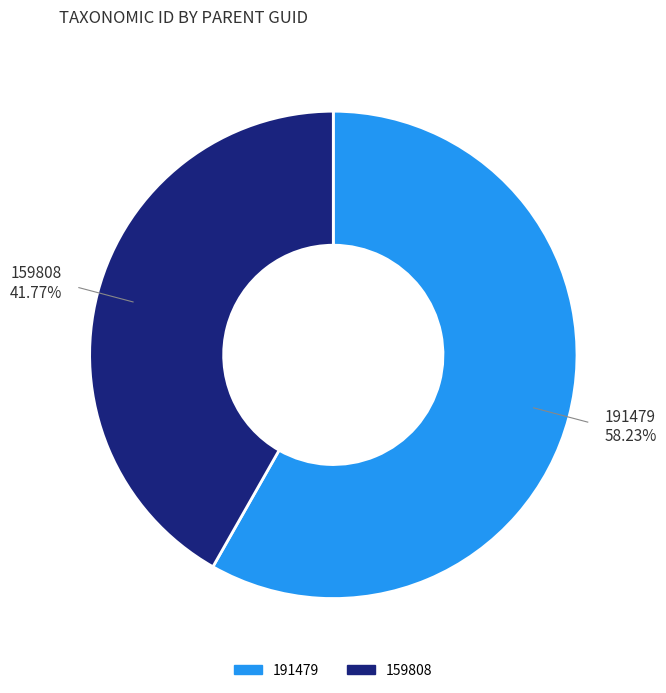

To the nearest percent, what is the combined percentage of 191479 and 159808?

100%